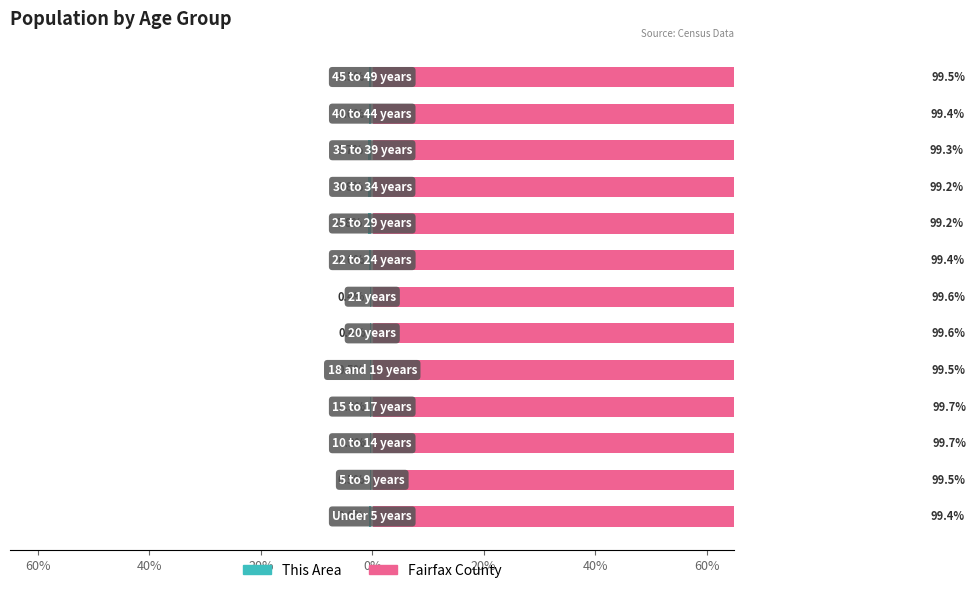

What is the minimum value for Fairfax County?

99.2